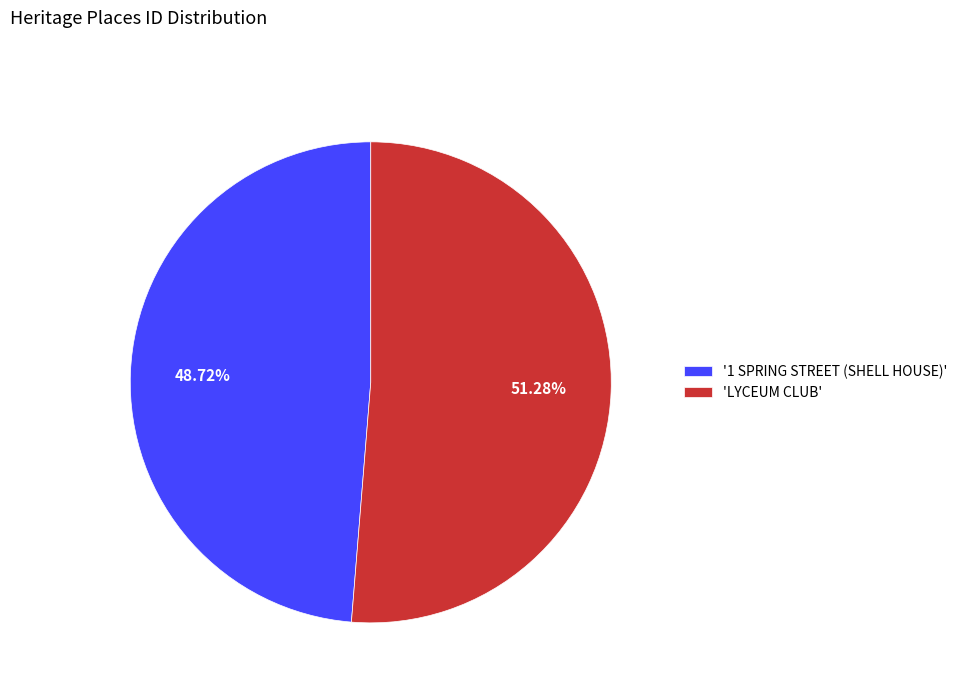

Combined, do '1 SPRING STREET (SHELL HOUSE)' and 'LYCEUM CLUB' account for over 50%?

Yes